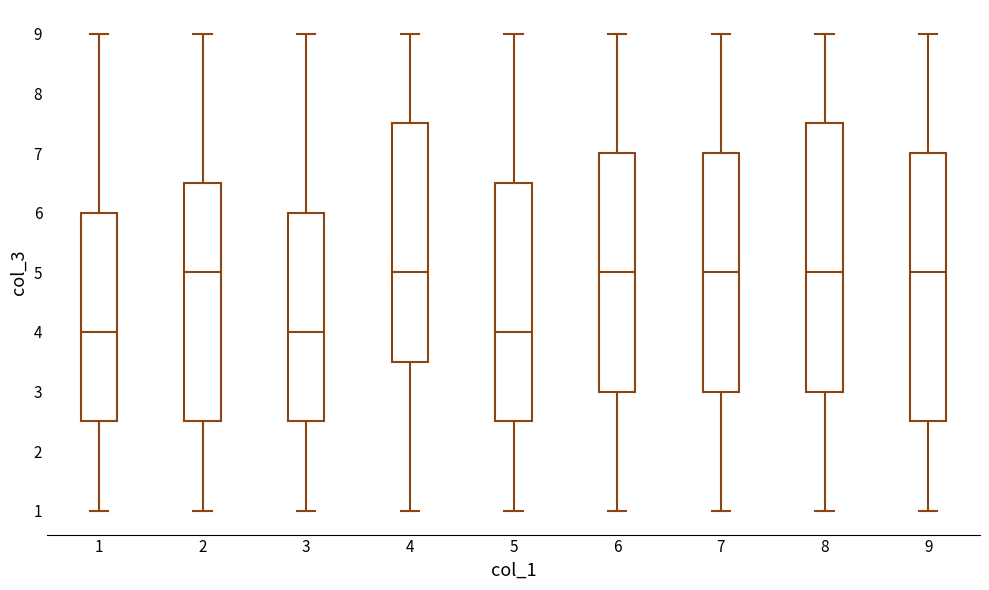

Where is the lower edge of the box at x = 8 on the y-axis? The values are not printed on the chart, so give them approximately, as read against the axis.

3.0